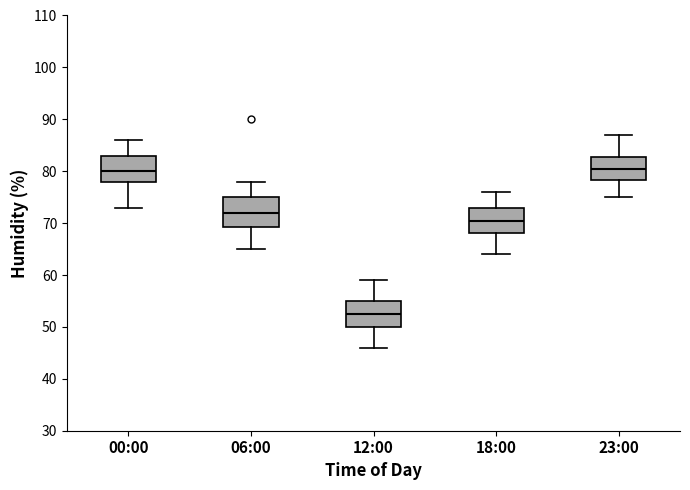

Where does the lower whisker of the box for 23:00 end on the y-axis? The values are not printed on the chart, so give them approximately, as read against the axis.

75